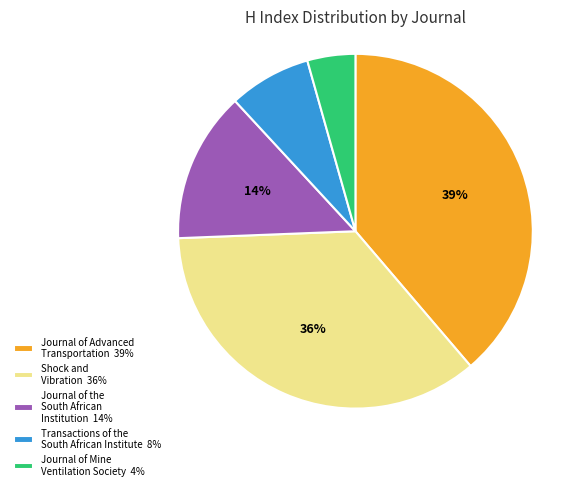

Is the sum of Journal of the South African Institution 14% and Shock and Vibration 36% greater than half?

No